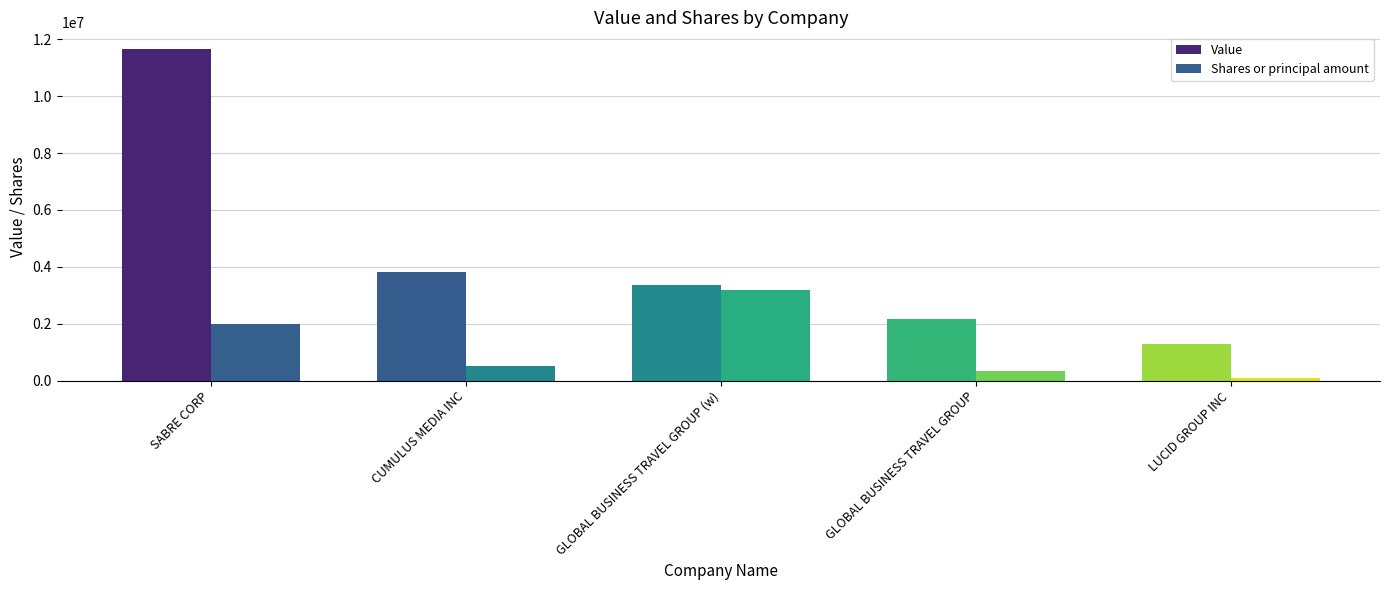

What is the sum of all Value values?

22315000